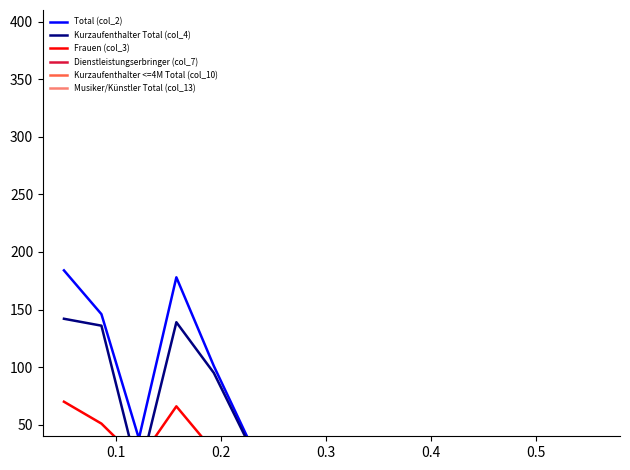

How many lines are shown in the chart?

6